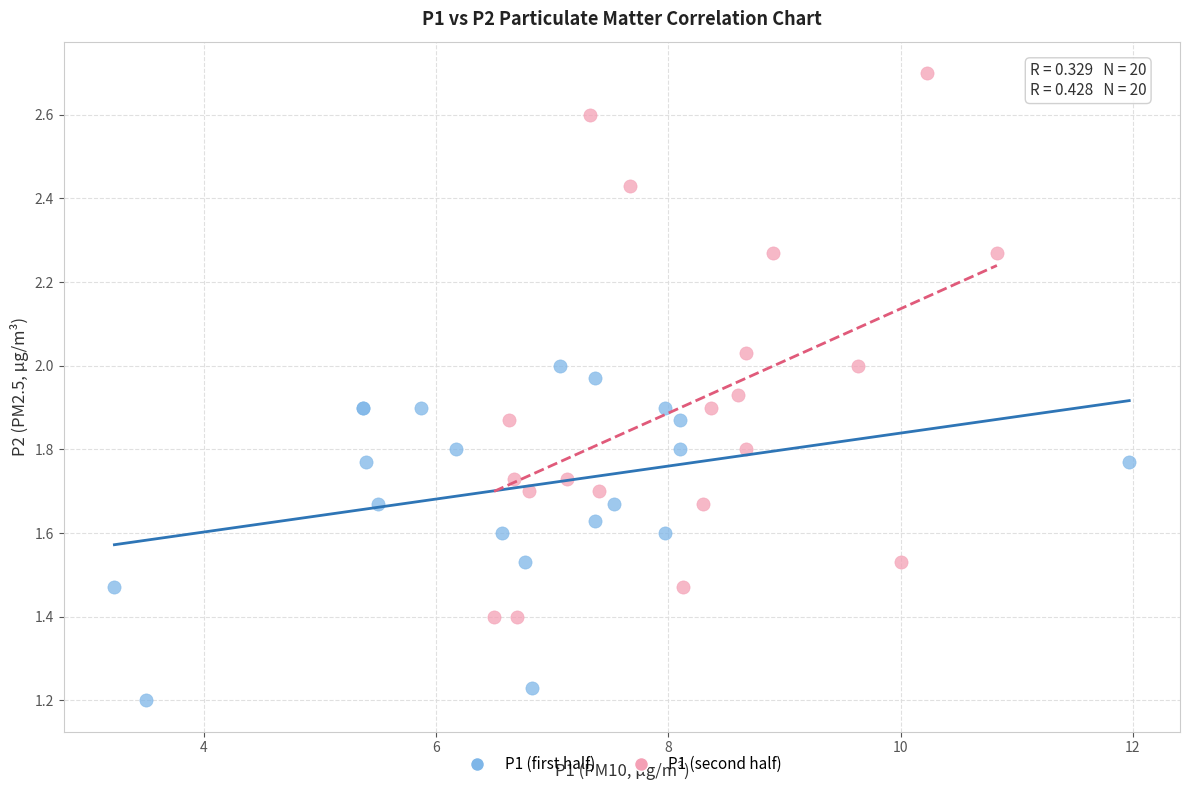

What are all the series names shown in the legend?

P1 (first half), P1 (second half)